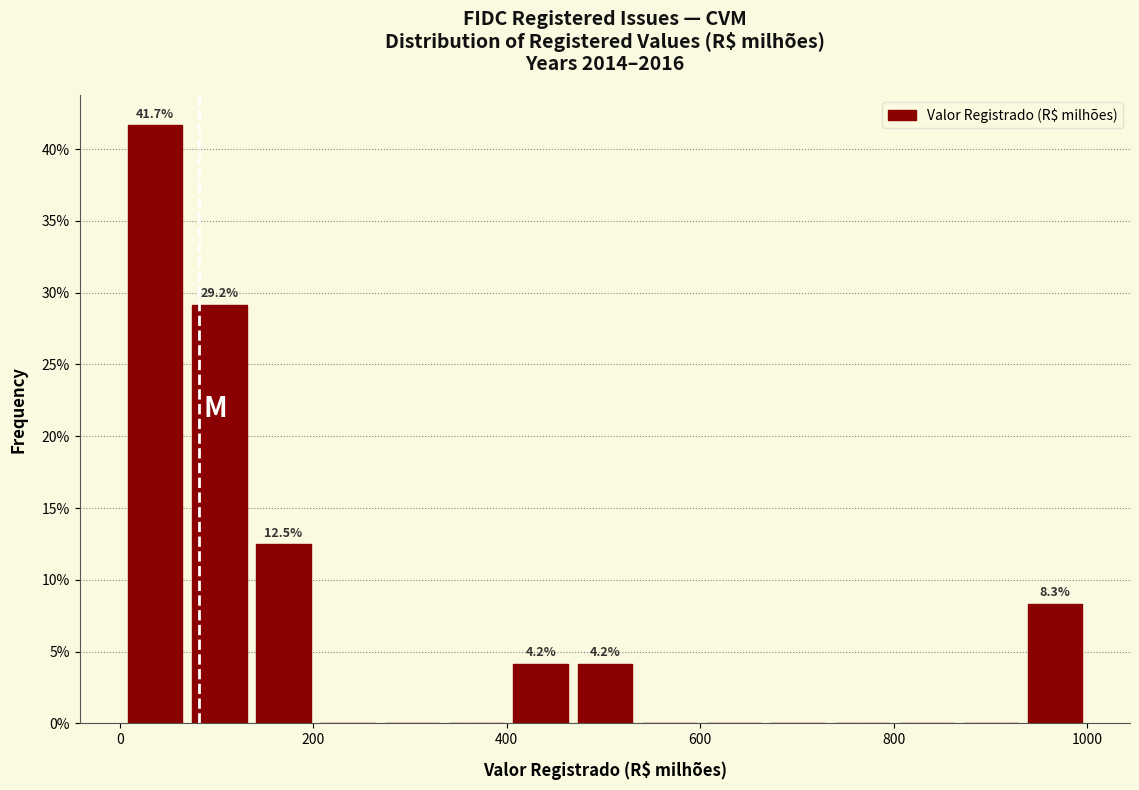

Read against the x-axis, roughly where is the centre of the tallest bar?

40